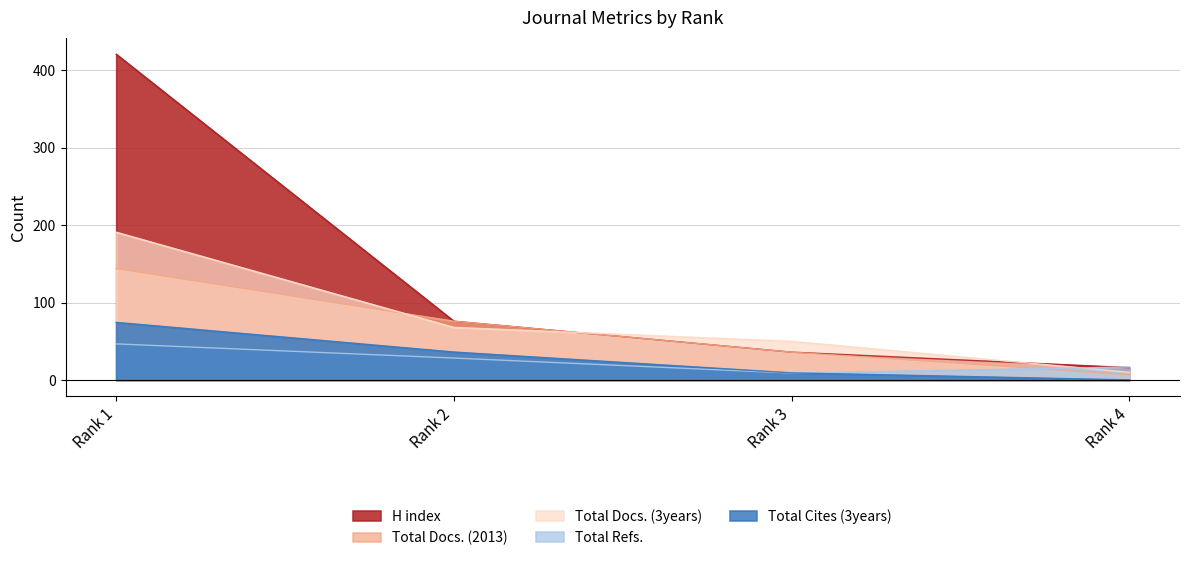

How many Total Docs. (2013) values are between 36 and 144?

3